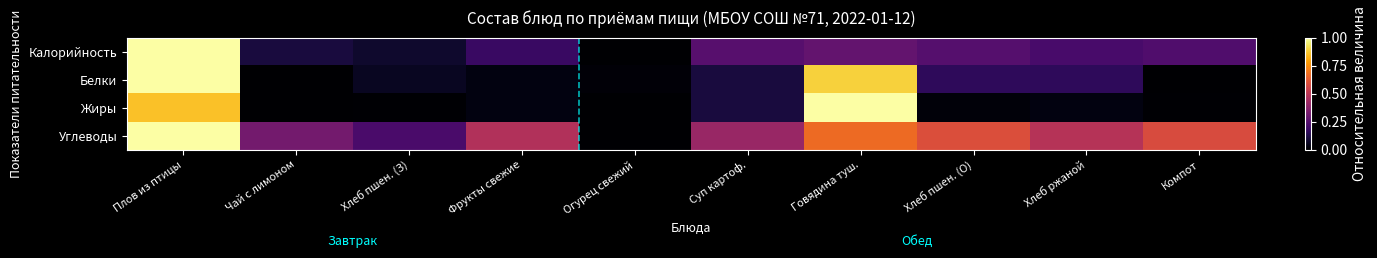

At Хлеб ржаной, list the series in order from largest to smallest.

Углеводы, Калорийность, Белки, Жиры